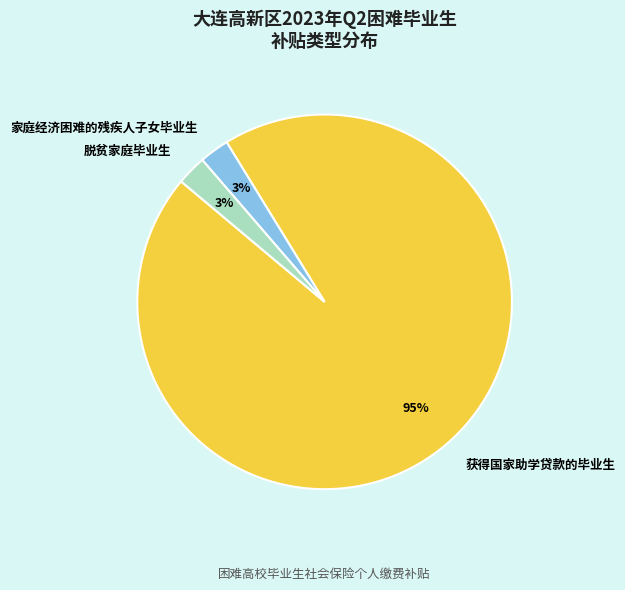

Is there a majority slice in this chart?

Yes